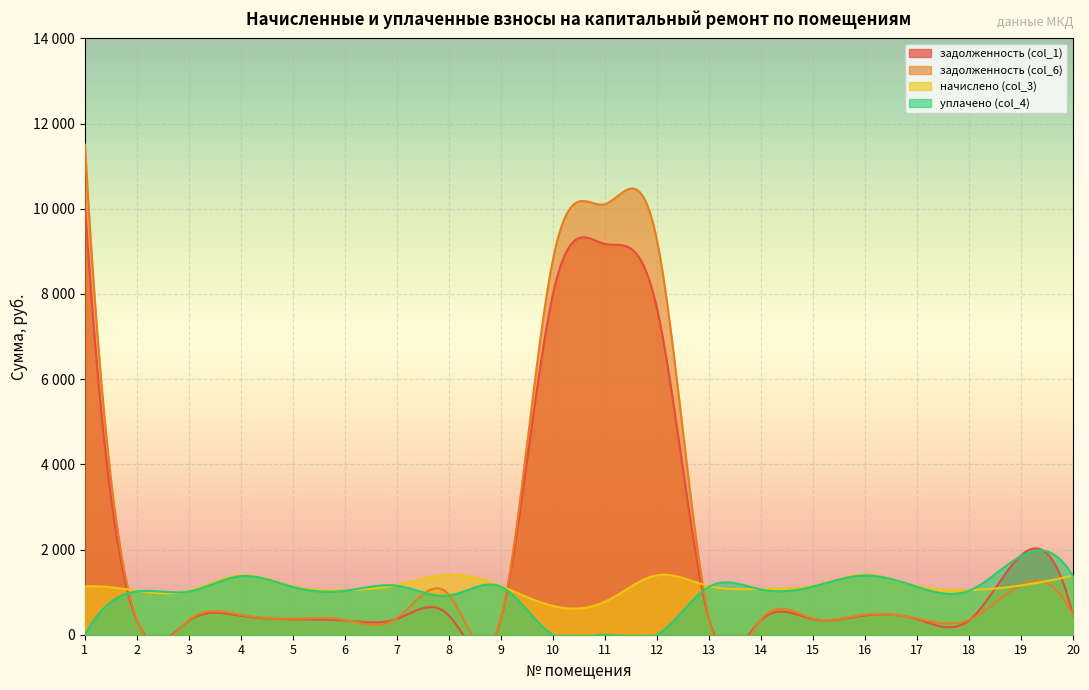

What is the difference between the maximum and minimum values in the задолженность (col_6) series?

11161.7